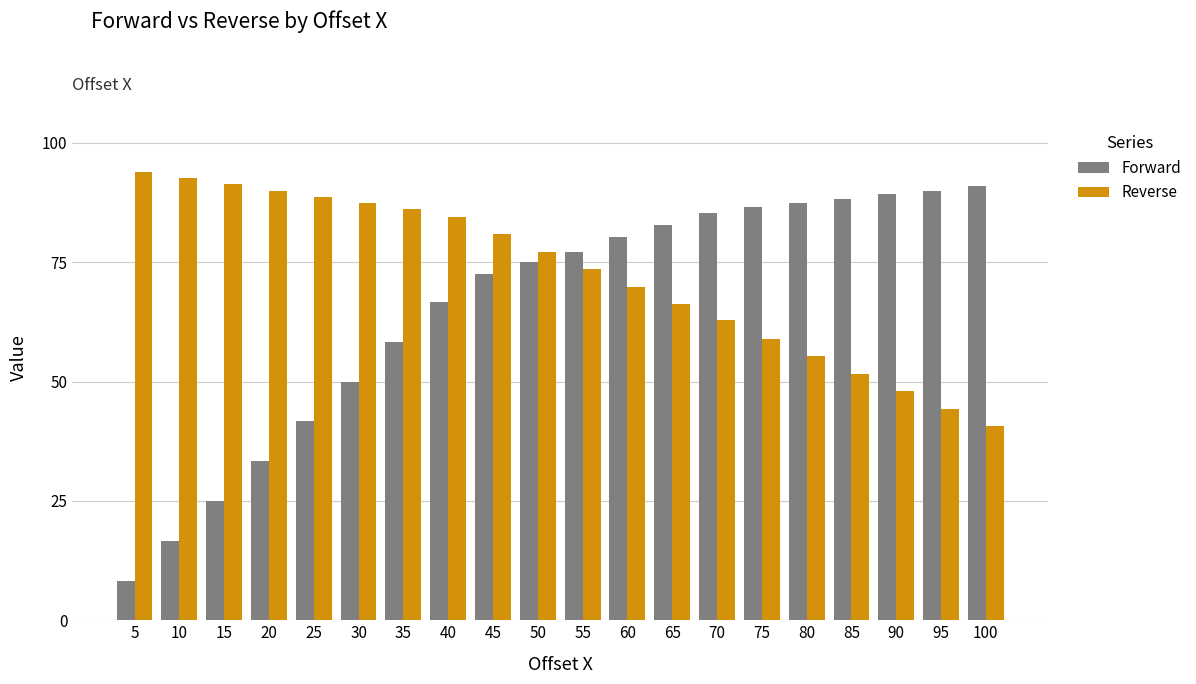

Which label corresponds to the largest value in the chart?

5